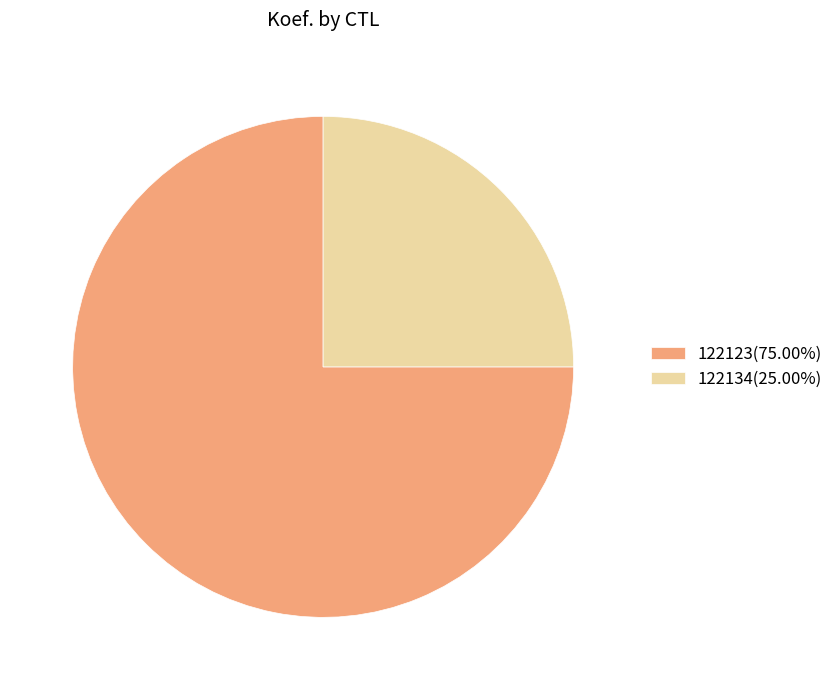

Does 122134 account for over 50% of the chart?

No